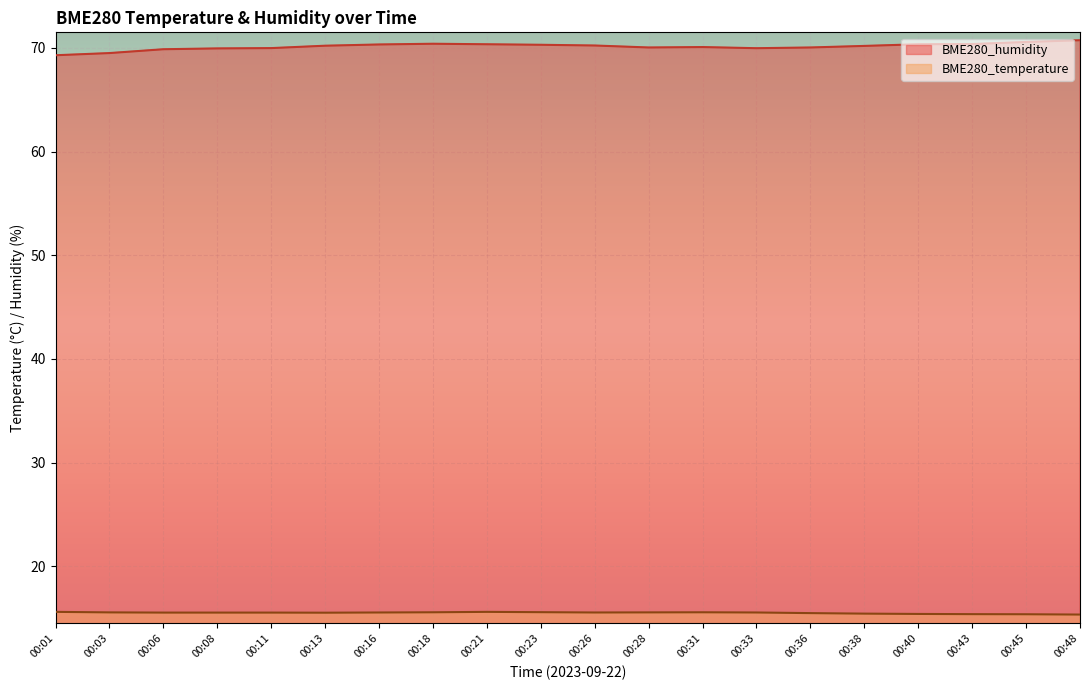

In BME280_humidity, how many points are higher than both neighbors (excluding endpoints)?

2